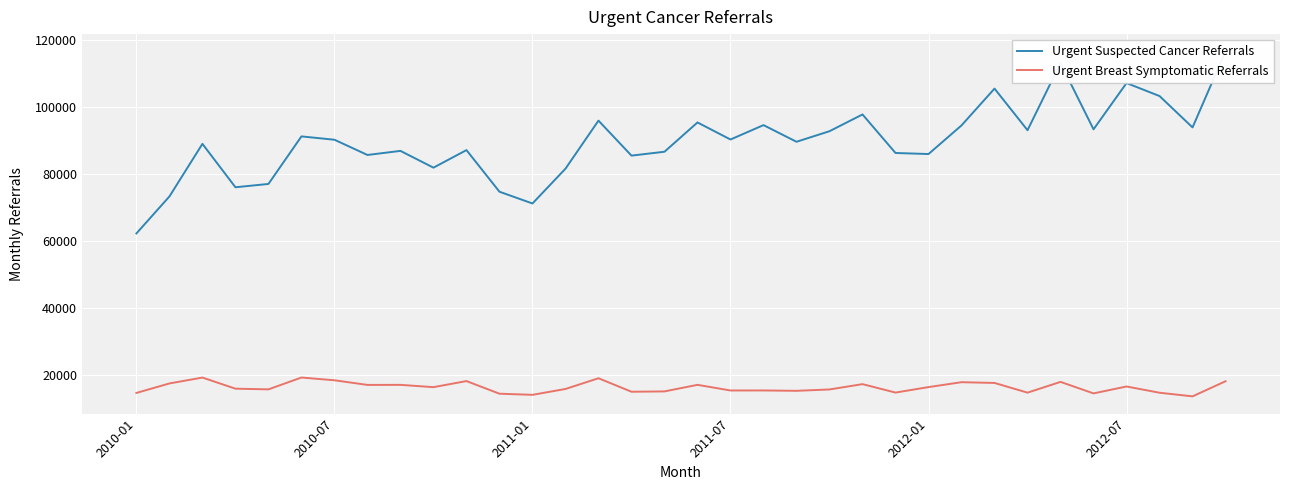

Between 11 and 12, which is larger?

11